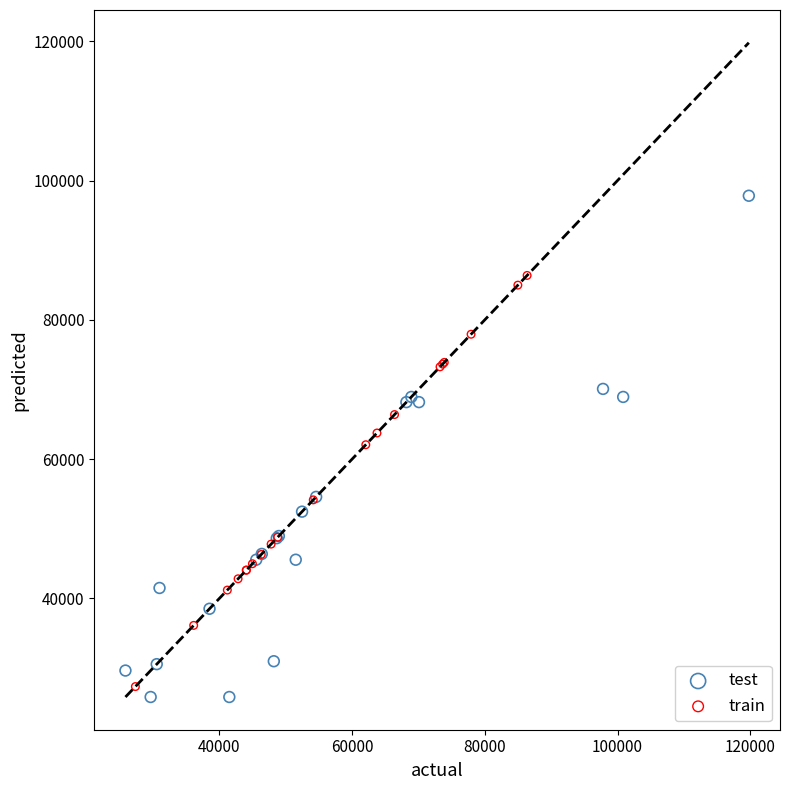

What are all the series names shown in the legend?

test, train